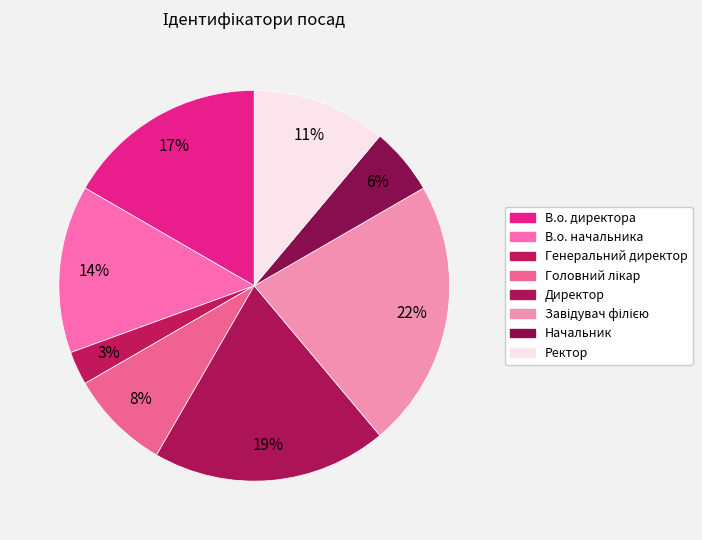

Combined, what portion of the pie is В.о. директора and Начальник?

22.2%